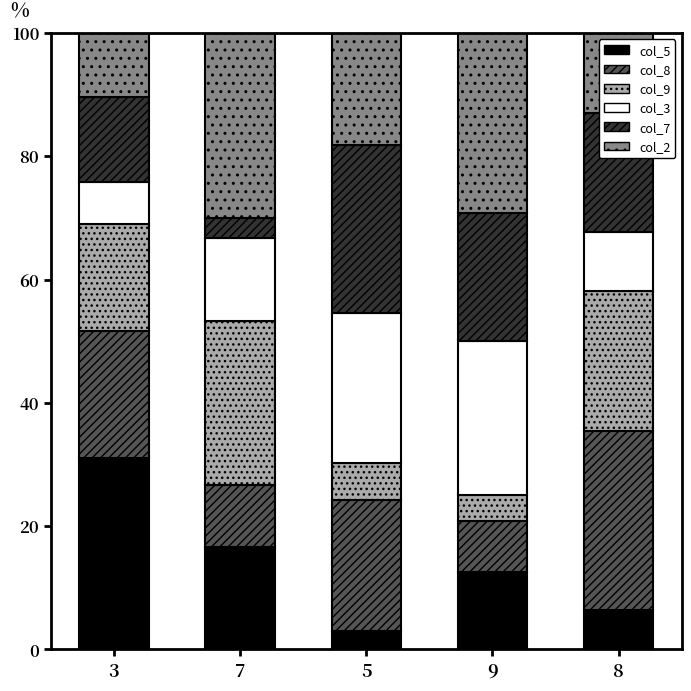

What is the sum of the col_5 values at 8 and 9?

19.0